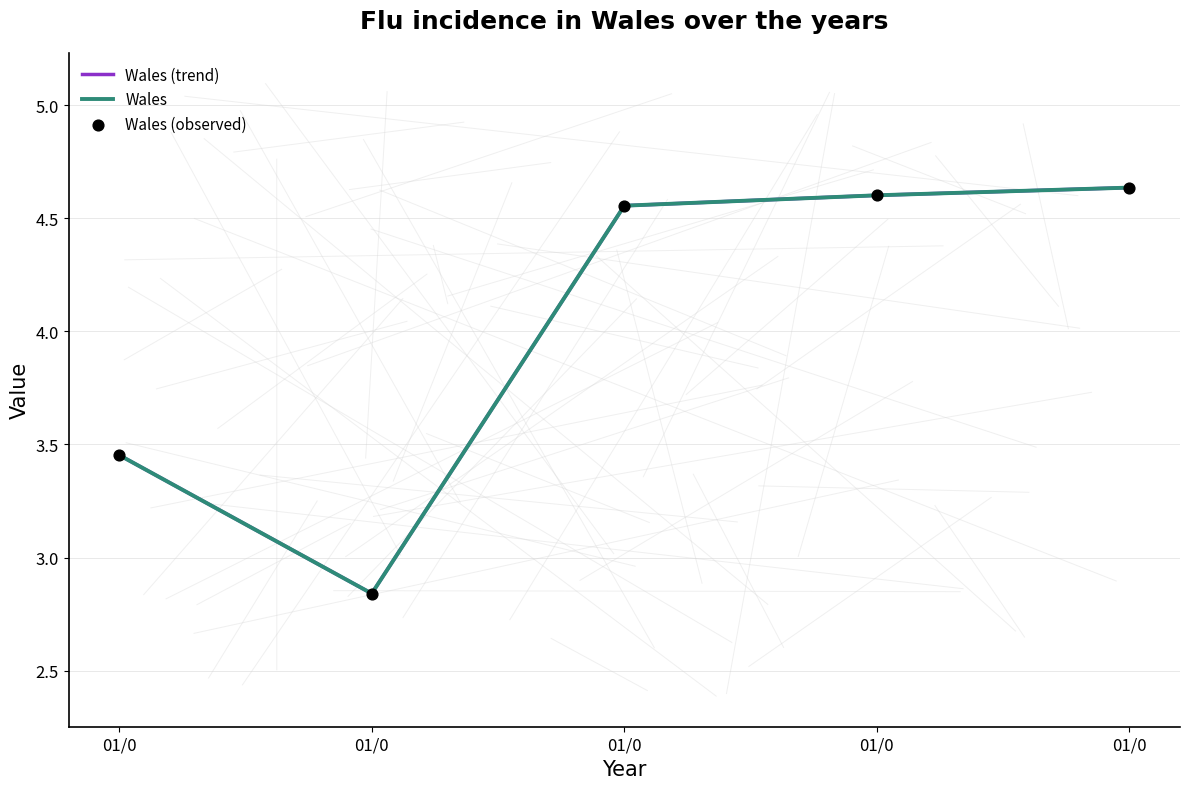

At how many categories does at least one series exceed 3?

4